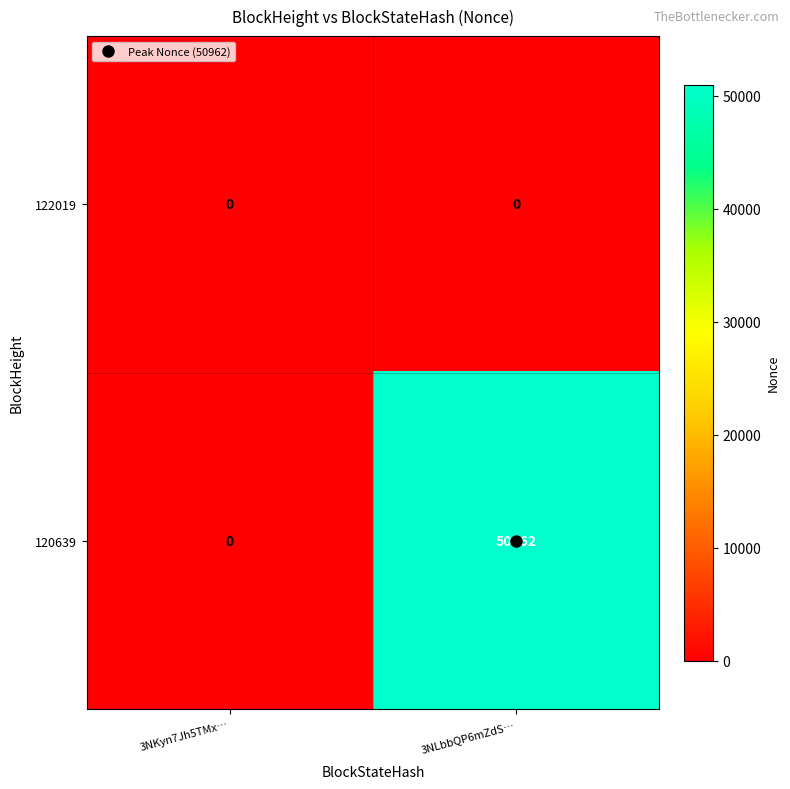

What is the greatest value displayed?

50962